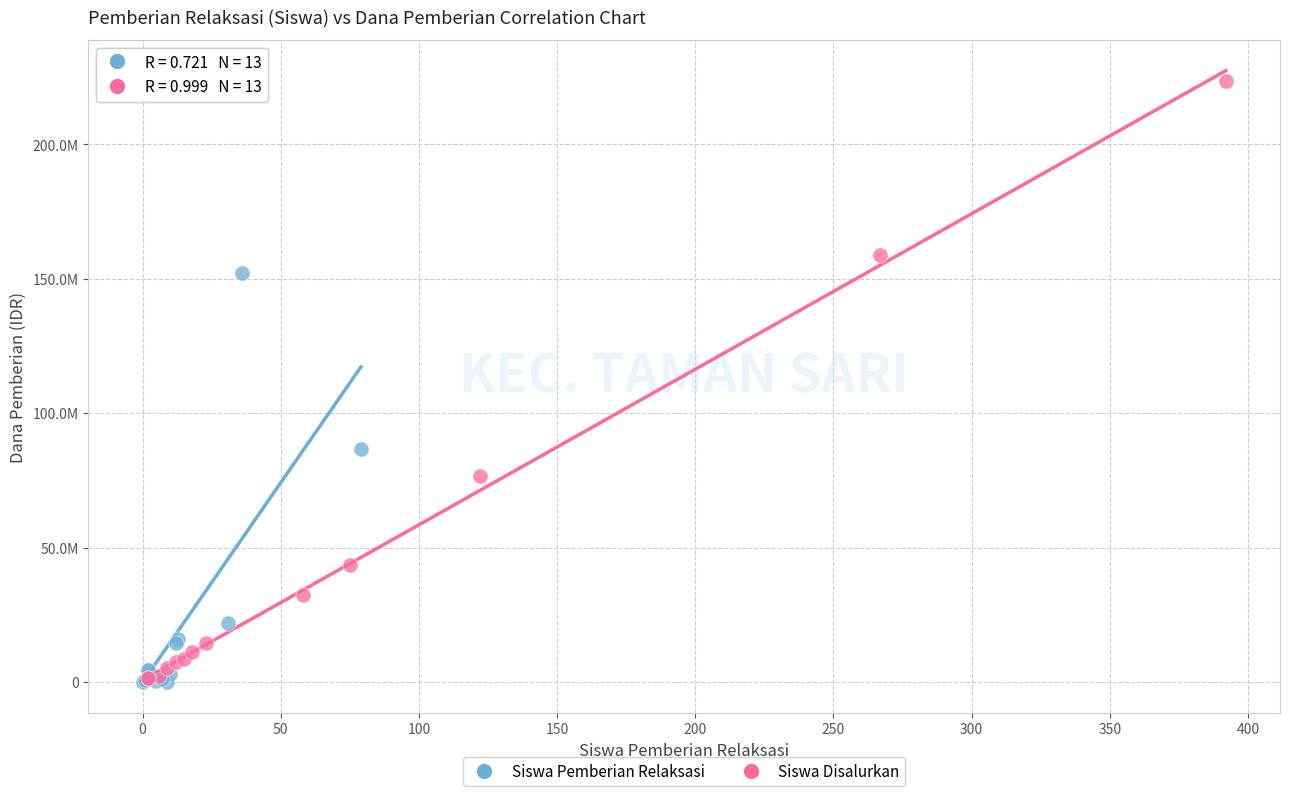

What are all the series names shown in the legend?

Siswa Pemberian Relaksasi, Siswa Disalurkan